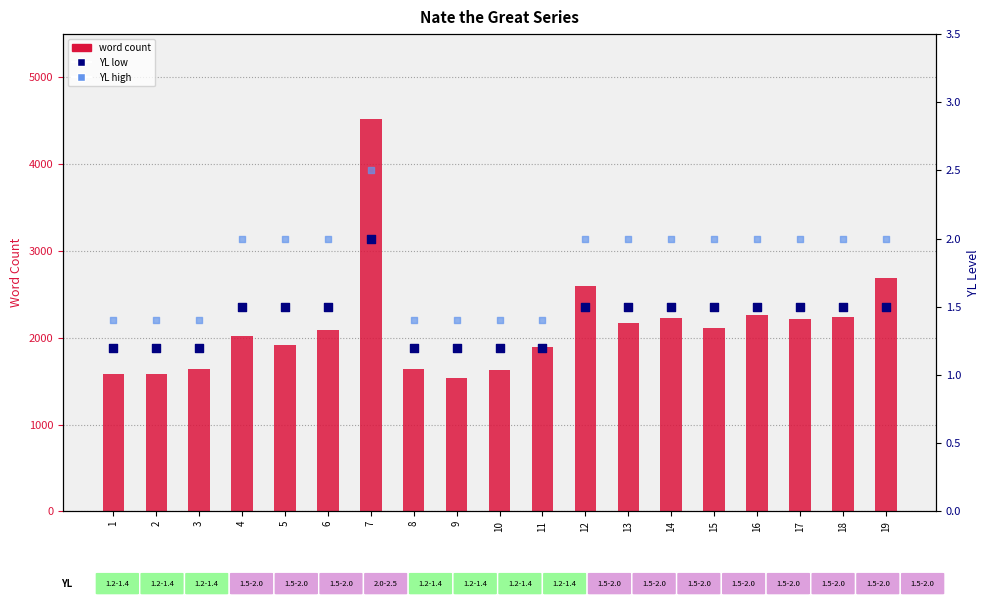

Which series has the largest Y range (max minus min)?

word count